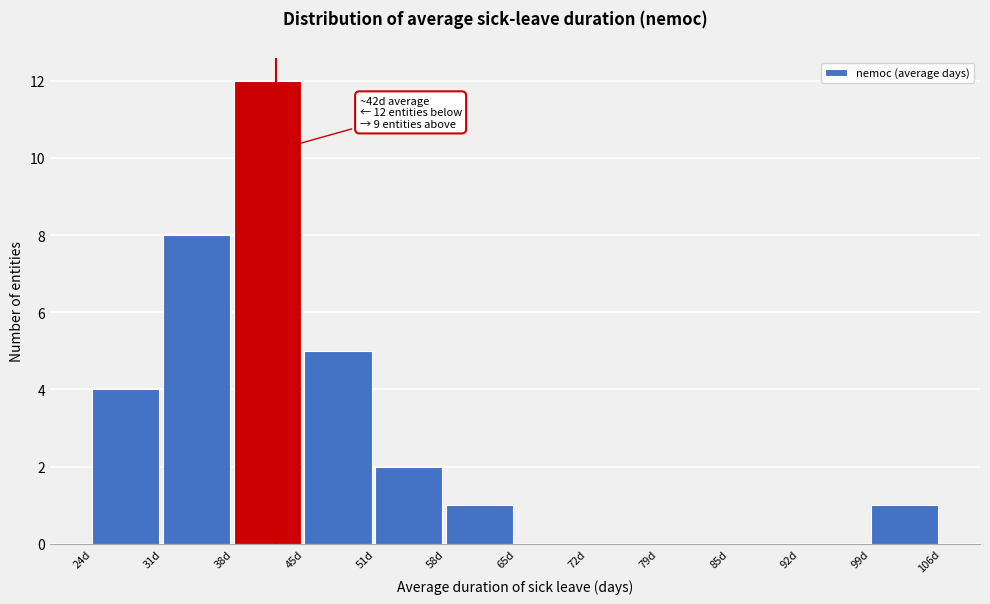

Over which range of the x-axis is the bar tallest?

38 to 45